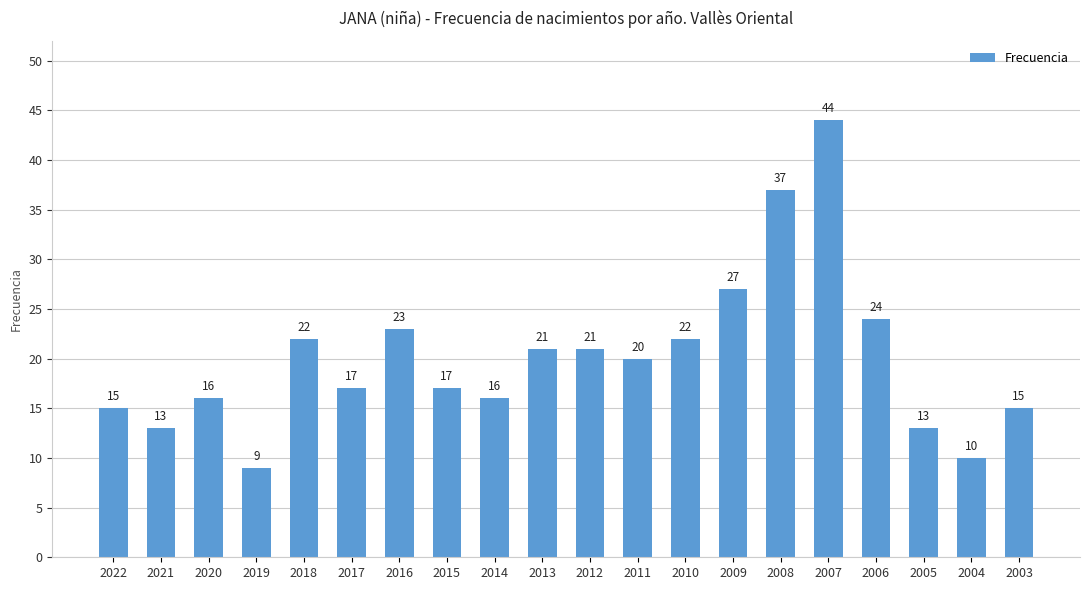

Are the bars grouped side by side (vs. stacked)?

No